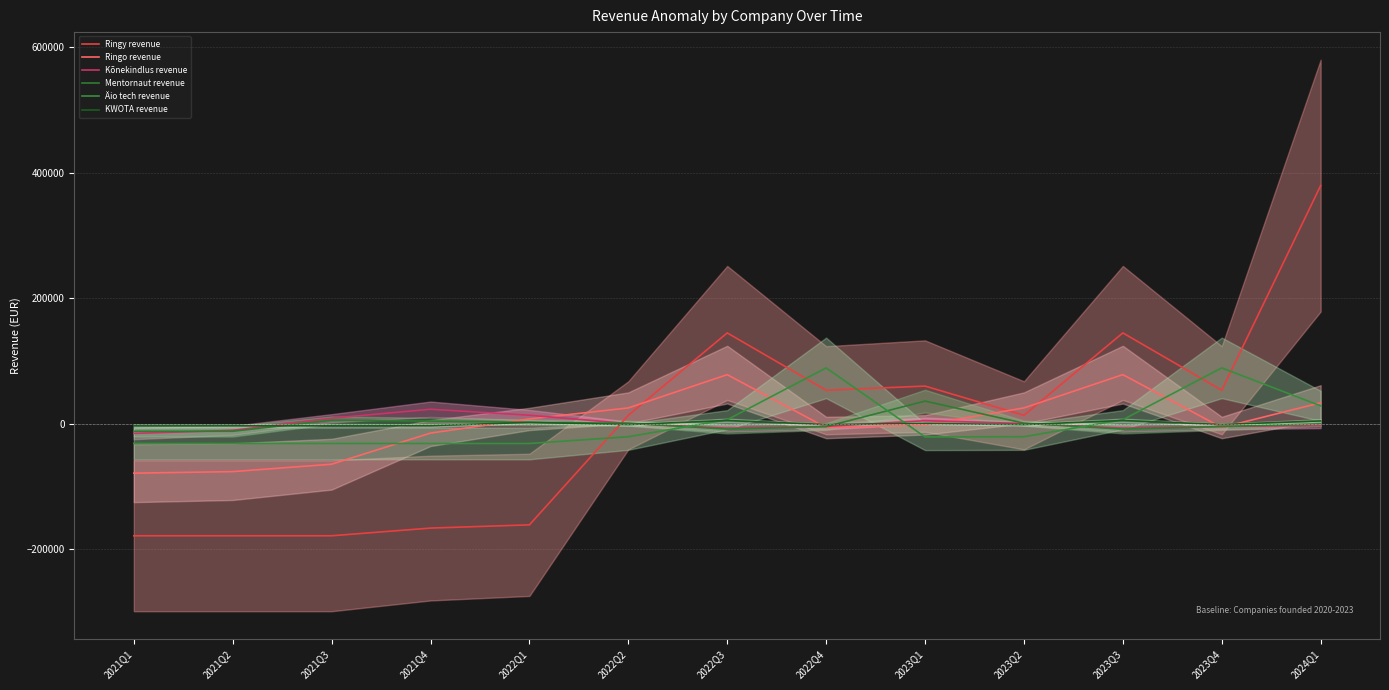

How many times do KWOTA revenue and Ringo revenue cross each other?

5